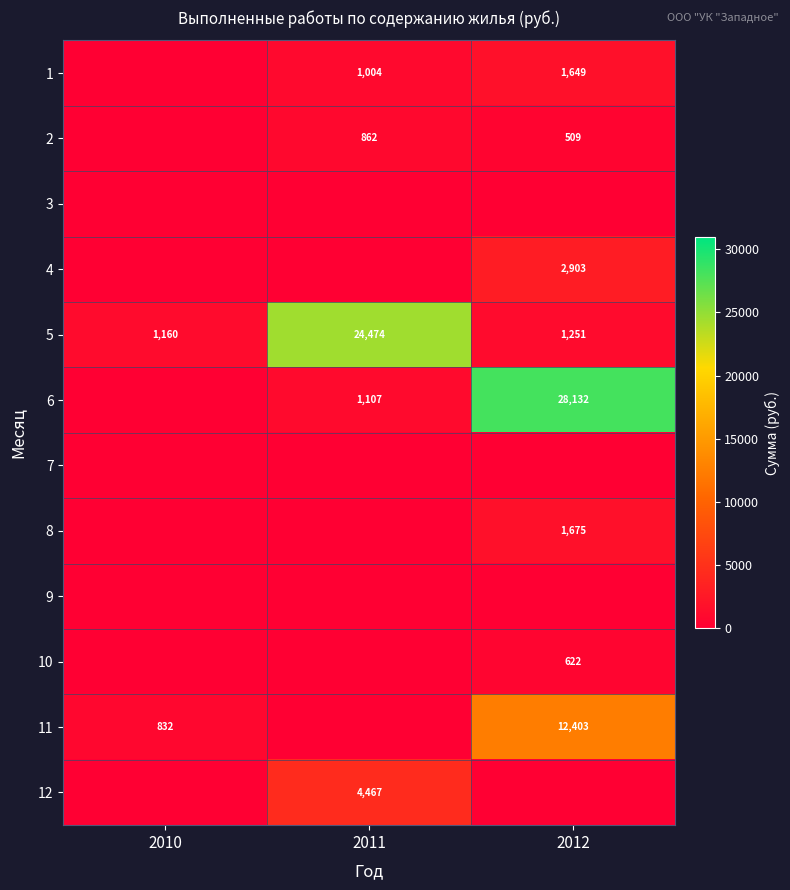

The value of 6 at 2012 is 28132. True or false?

True